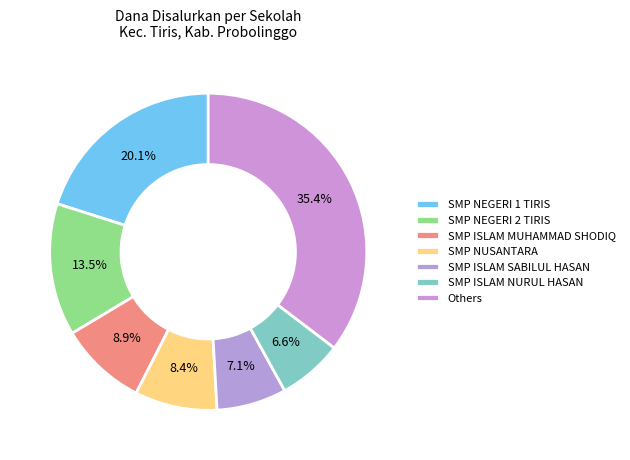

How much of the chart is everything except SMP ISLAM NURUL HASAN?

93.4%